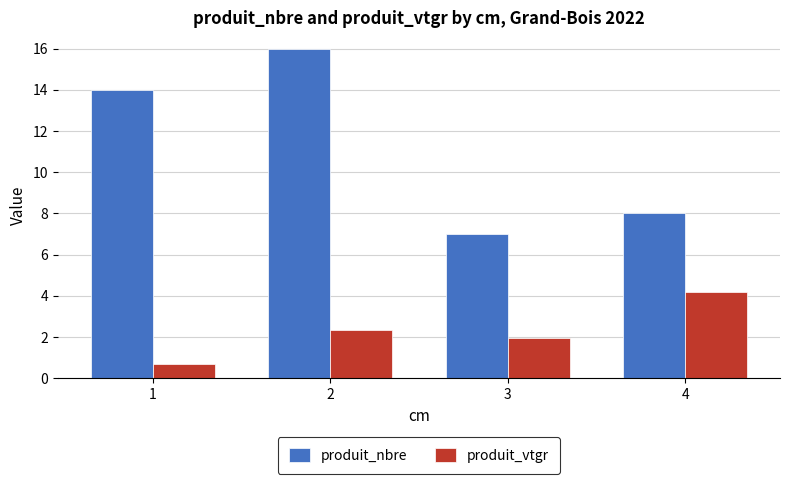

Reading left to right, what are all the values shown in this chart?

produit_nbre: 1=14.0	2=16.0	3=7.0	4=8.0
produit_vtgr: 1=0.7	2=2.4	3=2.0	4=4.2